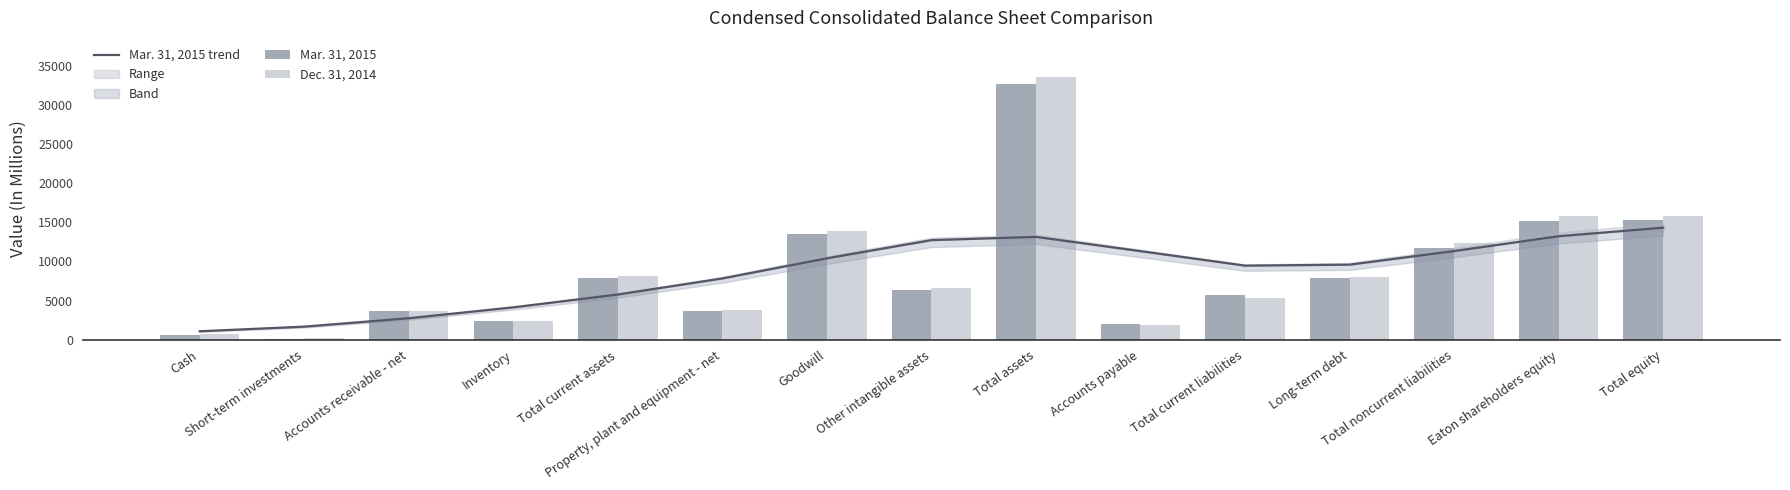

What is the value of the Mar. 31, 2015 trend bar at the 14th from the left?

13225